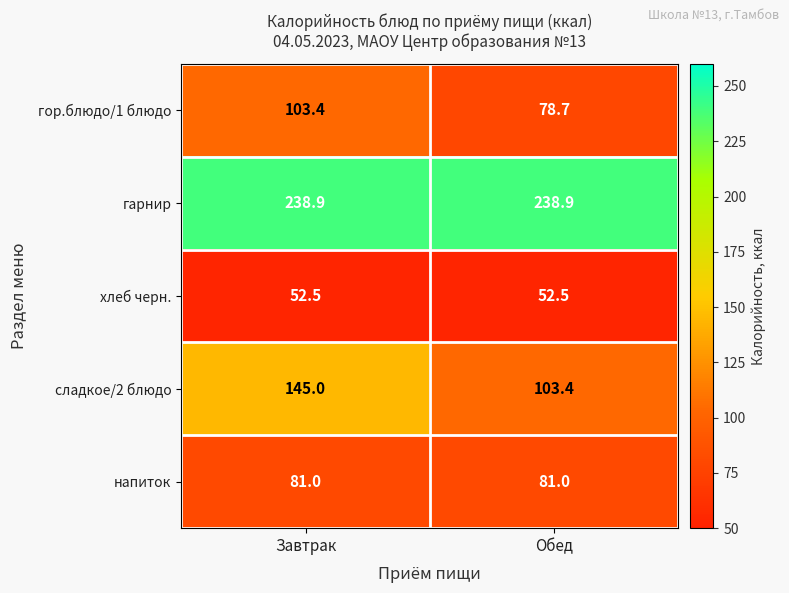

What is the minimum value for гарнир?

238.9